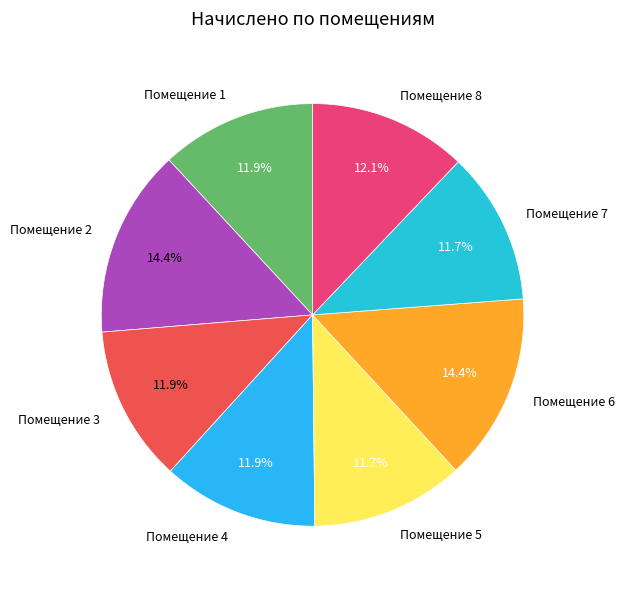

What is the ratio of the value at Помещение 5 to the value at Помещение 7?

1.0